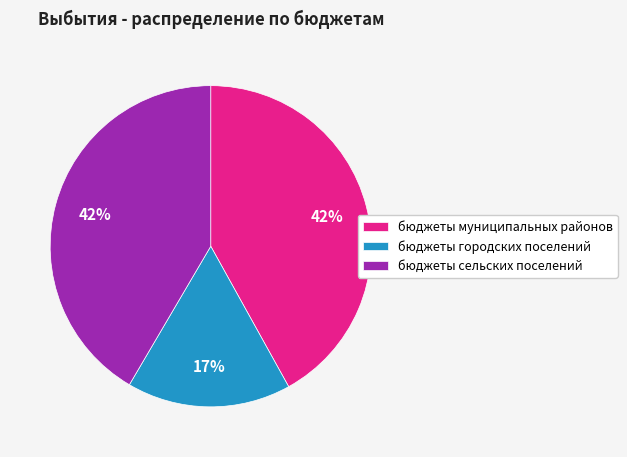

How many segments does this pie chart have?

3